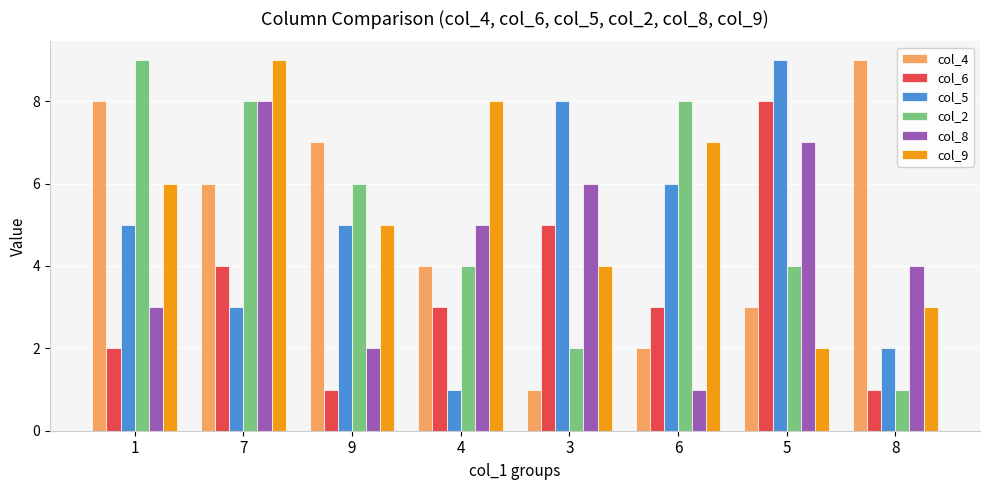

The value of col_8 at 9 is 2. True or false?

True